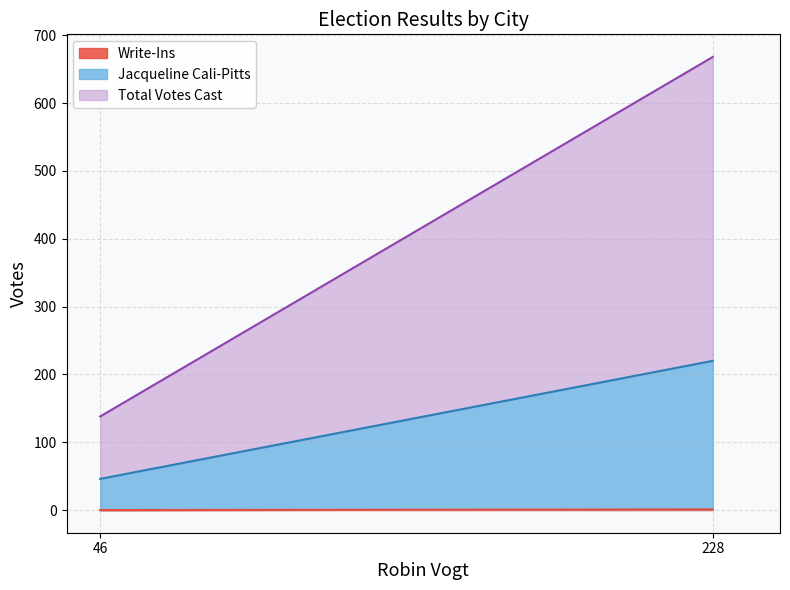

Reading left to right, list all the values displayed in this chart.

Jacqueline Cali-Pitts: 46=46	228=219
Total Votes Cast: 46=92	228=448
Write-Ins: 46=0	228=1